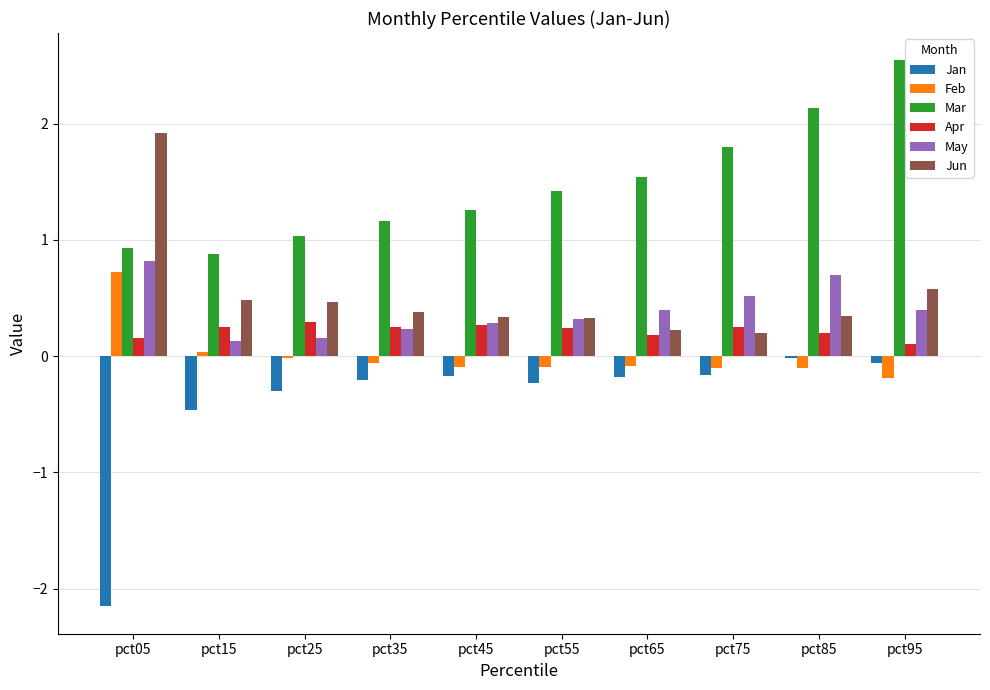

The value of Jun at pct05 is 3.2. True or false?

False